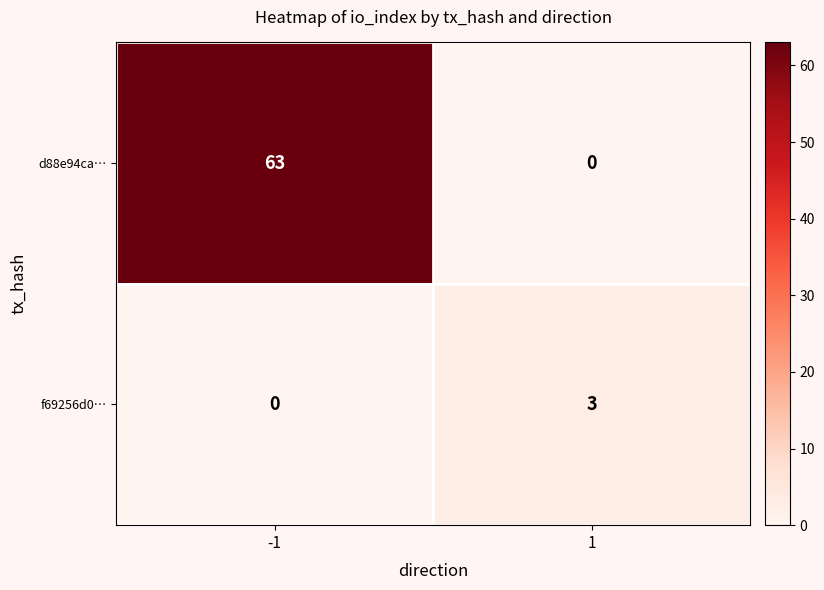

At how many categories does at least one series exceed 25?

1